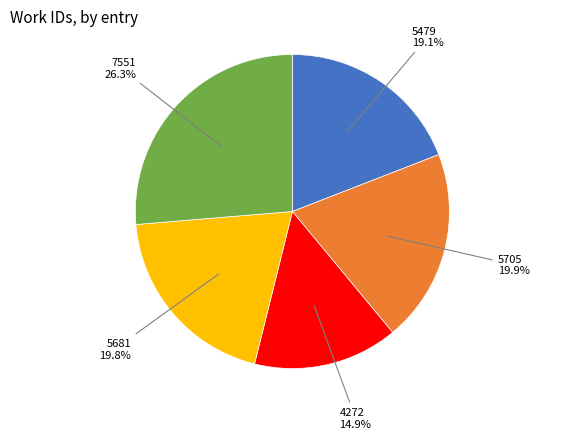

Count the number of slices in the pie.

5